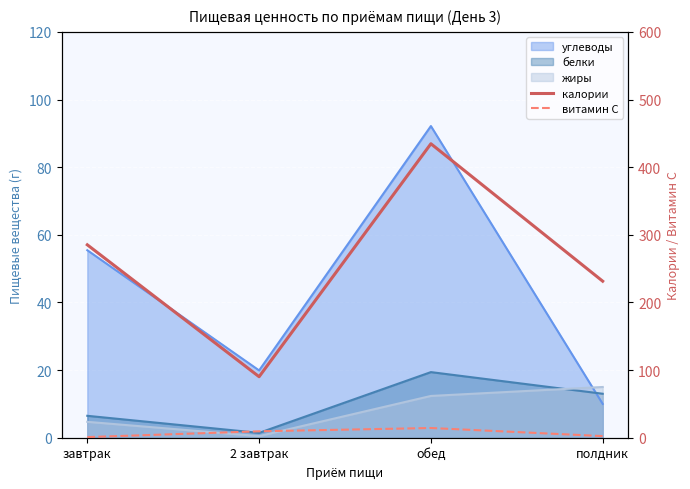

At which category does the chart reach its peak across all series?

обед